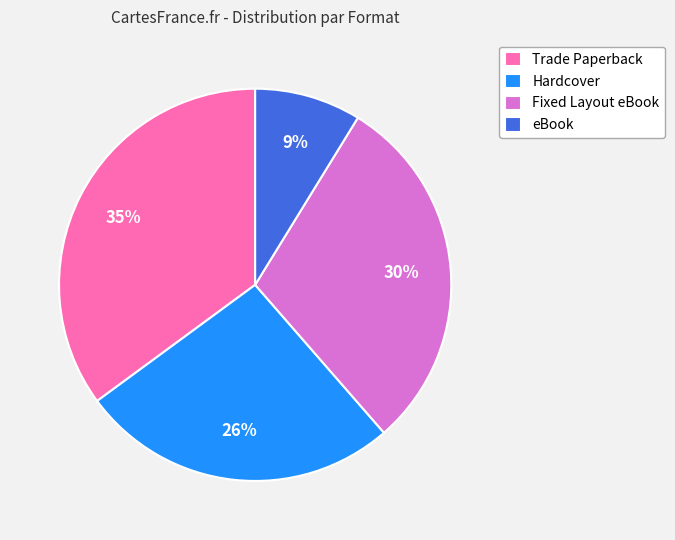

True or false: Fixed Layout eBook accounts for 24% of the total.

False